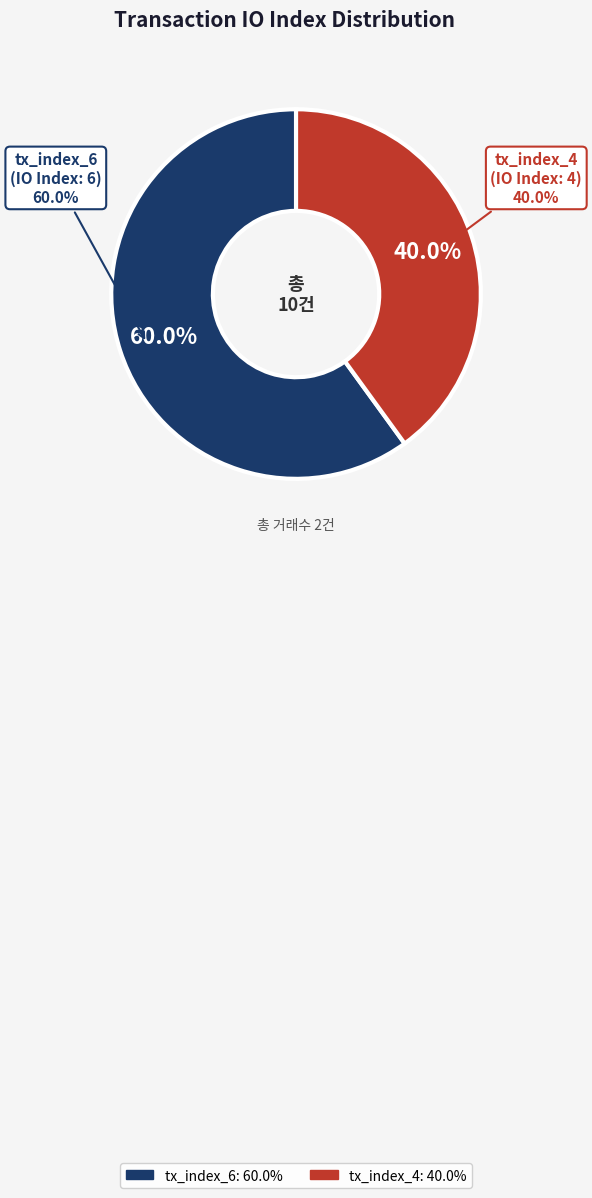

The tx_index_6 slice represents 55% of the pie. True or false?

False